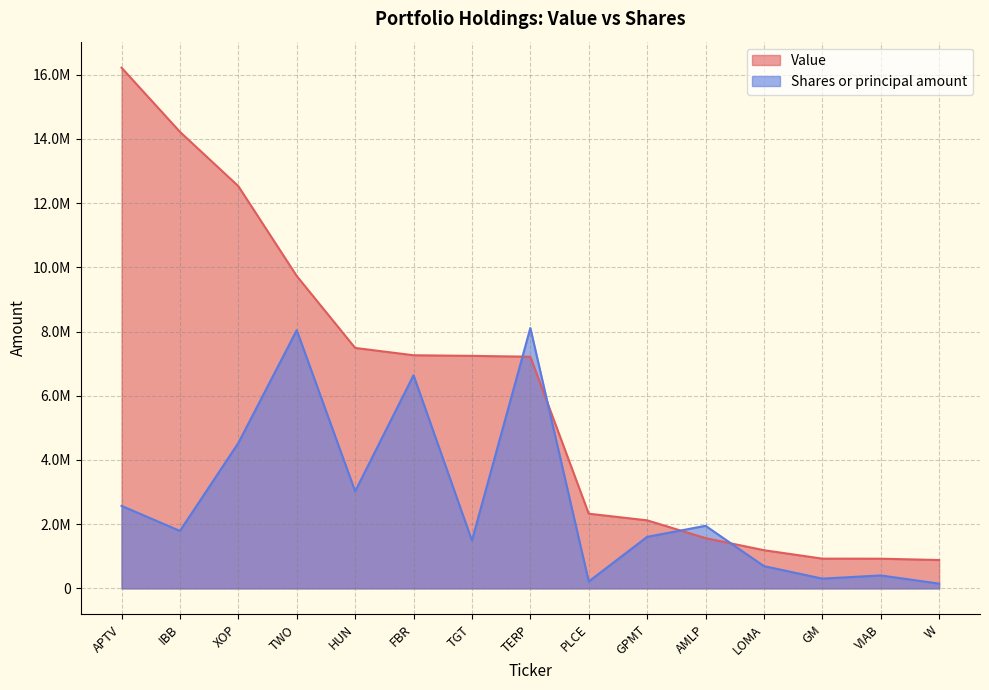

Reading right to left, what are all the values shown in this chart?

Value: W=883000.0	VIAB=924000.0	GM=926000.0	LOMA=1189000.0	AMLP=1565000.0	GPMT=2119000.0	PLCE=2326000.0	TERP=7216000.0	TGT=7243000.0	FBR=7262000.0	HUN=7490000.0	TWO=9731000.0	XOP=12530000.0	IBB=14222000.0	APTV=16220000.0
Shares or principal amount: W=147857.1	VIAB=403246.5	GM=303779.0	LOMA=693584.0	AMLP=1949024.9	GPMT=1605284.1	PLCE=215064.8	TERP=8110000.0	TGT=1492012.1	FBR=6640126.1	HUN=3024348.9	TWO=8044297.7	XOP=4529802.6	IBB=1790414.6	APTV=2570024.5